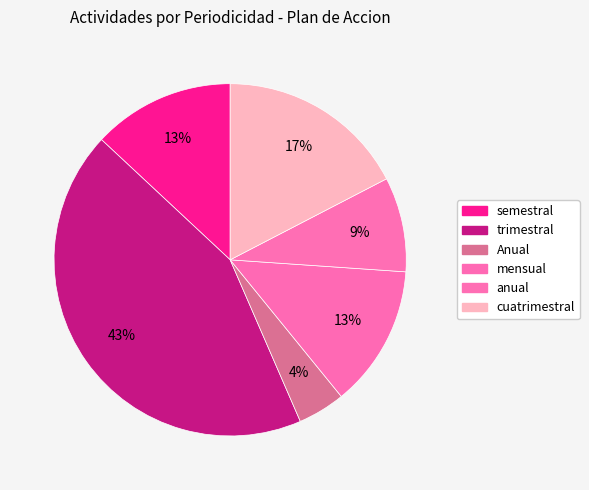

How many slices are in this pie chart?

6